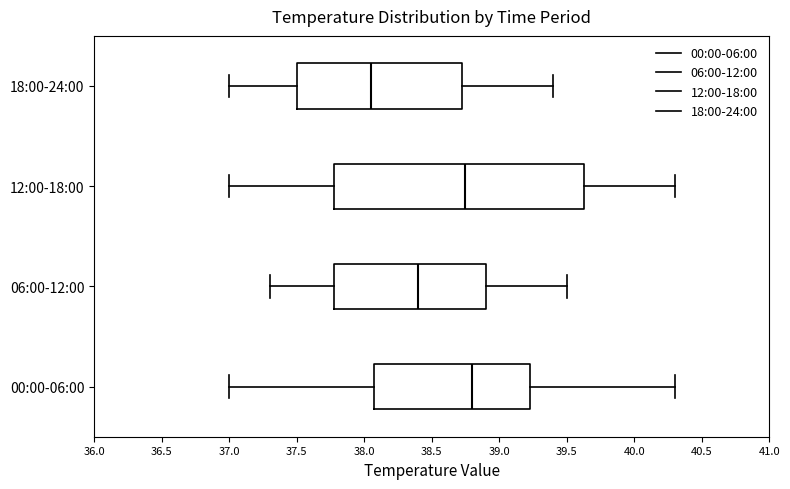

Comparing the boxes themselves (not the whiskers), which one is the widest?

12:00-18:00